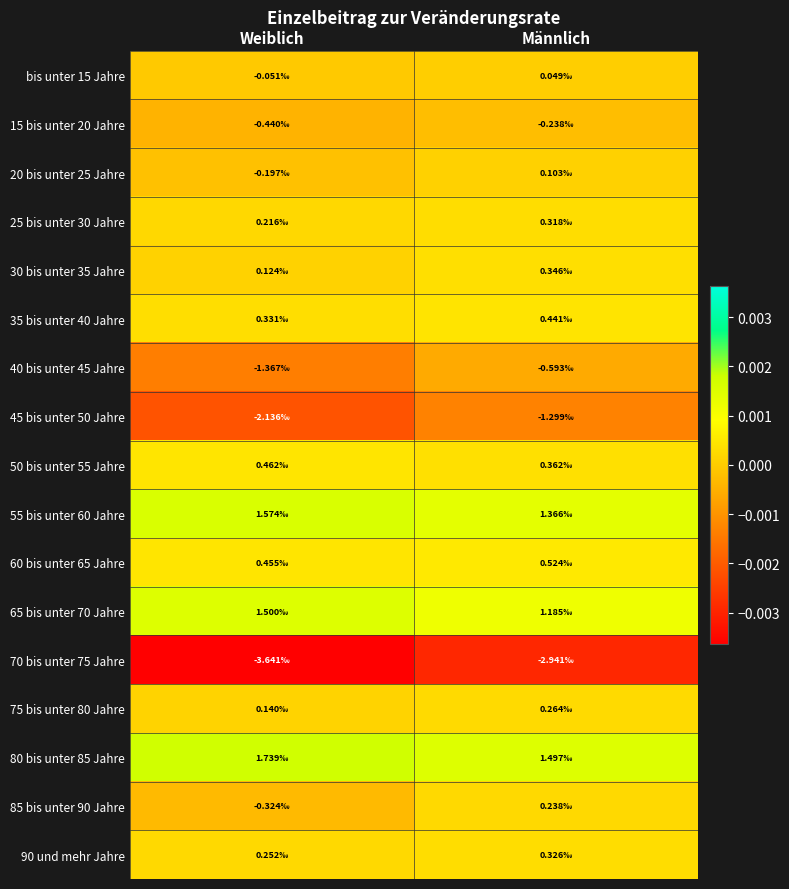

Reading left to right, list all the values displayed in this chart.

bis unter 15 Jahre: Weiblich=-0.0	Männlich=0.0
15 bis unter 20 Jahre: Weiblich=-0.0	Männlich=-0.0
20 bis unter 25 Jahre: Weiblich=-0.0	Männlich=0.0
25 bis unter 30 Jahre: Weiblich=0.0	Männlich=0.0
30 bis unter 35 Jahre: Weiblich=0.0	Männlich=0.0
35 bis unter 40 Jahre: Weiblich=0.0	Männlich=0.0
40 bis unter 45 Jahre: Weiblich=-0.0	Männlich=-0.0
45 bis unter 50 Jahre: Weiblich=-0.0	Männlich=-0.0
50 bis unter 55 Jahre: Weiblich=0.0	Männlich=0.0
55 bis unter 60 Jahre: Weiblich=0.0	Männlich=0.0
60 bis unter 65 Jahre: Weiblich=0.0	Männlich=0.0
65 bis unter 70 Jahre: Weiblich=0.0	Männlich=0.0
70 bis unter 75 Jahre: Weiblich=-0.0	Männlich=-0.0
75 bis unter 80 Jahre: Weiblich=0.0	Männlich=0.0
80 bis unter 85 Jahre: Weiblich=0.0	Männlich=0.0
85 bis unter 90 Jahre: Weiblich=-0.0	Männlich=0.0
90 und mehr Jahre: Weiblich=0.0	Männlich=0.0